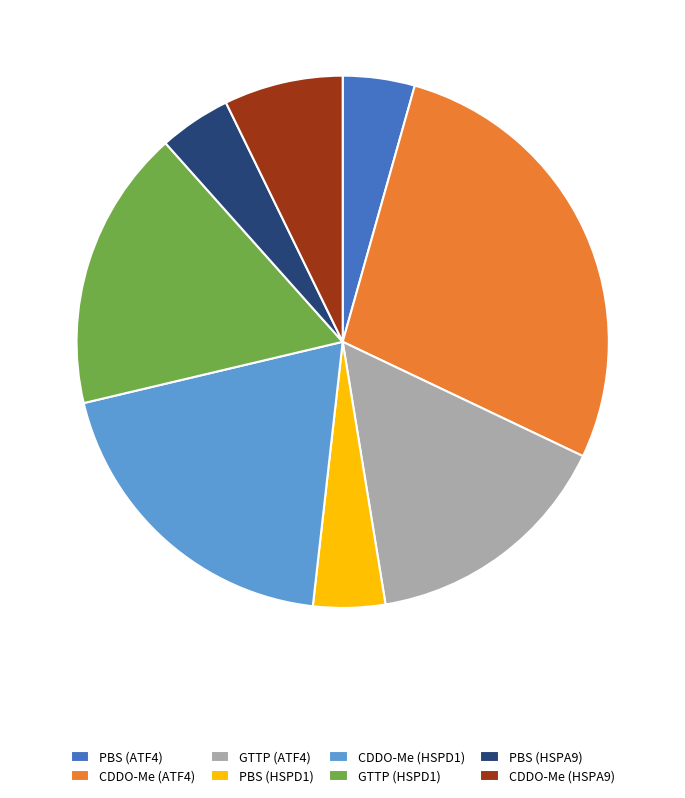

The CDDO-Me (ATF4) slice represents 41% of the pie. True or false?

False